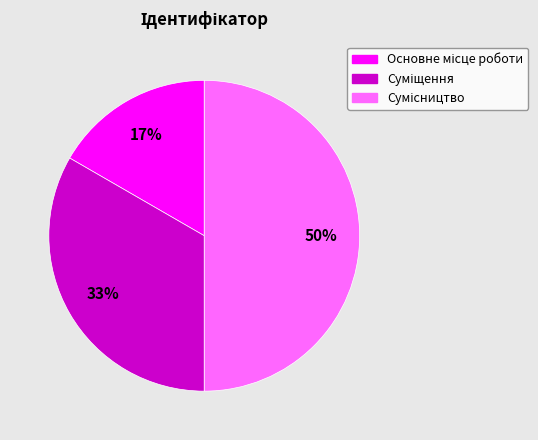

To the nearest percent, what is the difference between the largest and smallest slice percentages?

33%